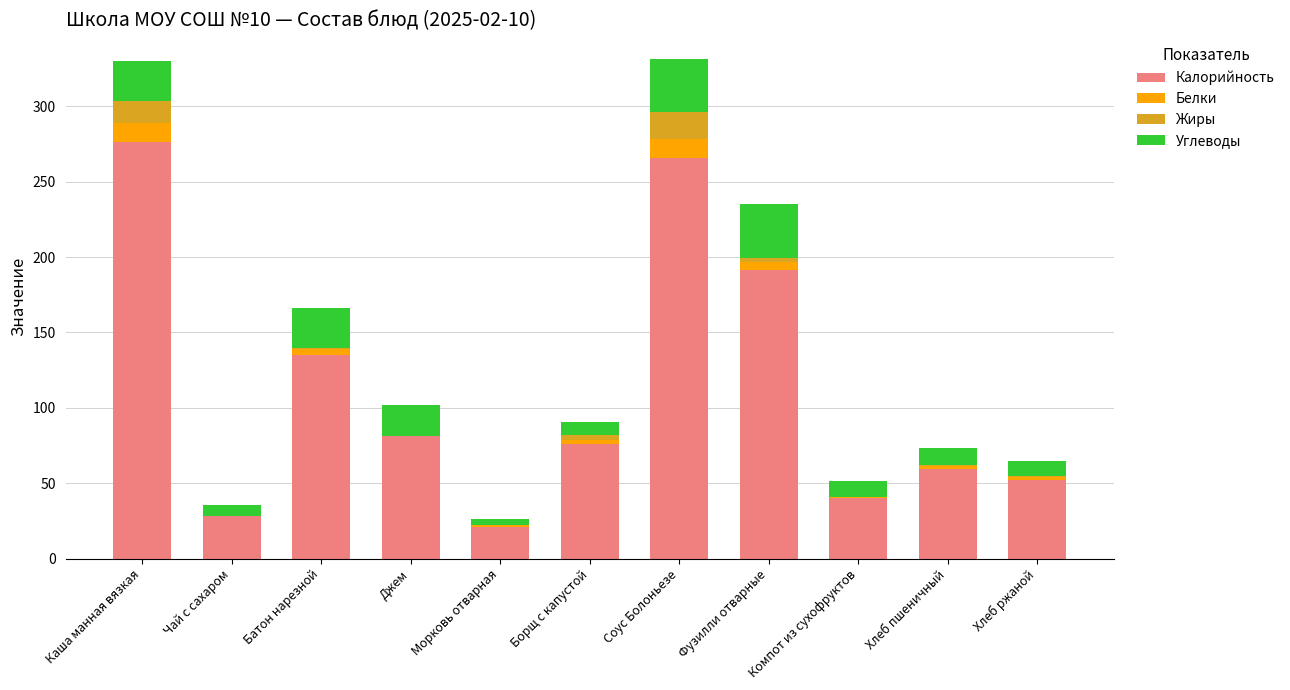

True or false: Калорийность has a value of 78.6 at Хлеб пшеничный.

False